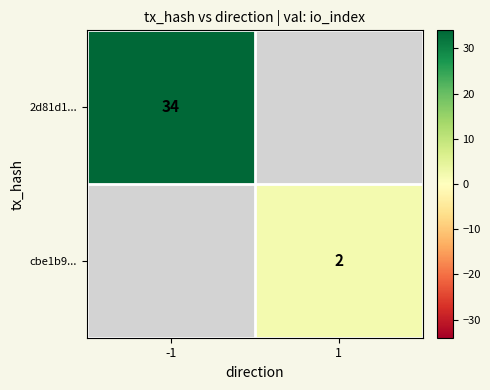

The value of cbe1b9... at 1 is 1. True or false?

False